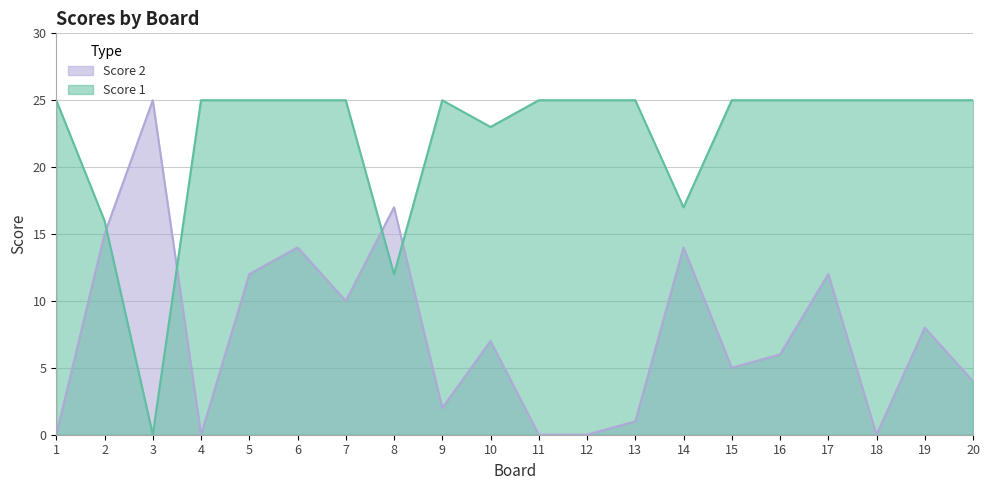

What value does the Score 1 series have at 20?

25